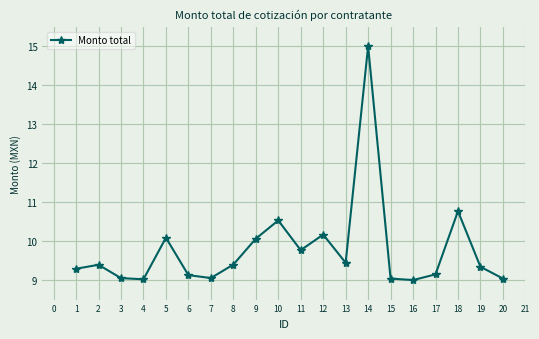

The value at 11 is 16.4. True or false?

False